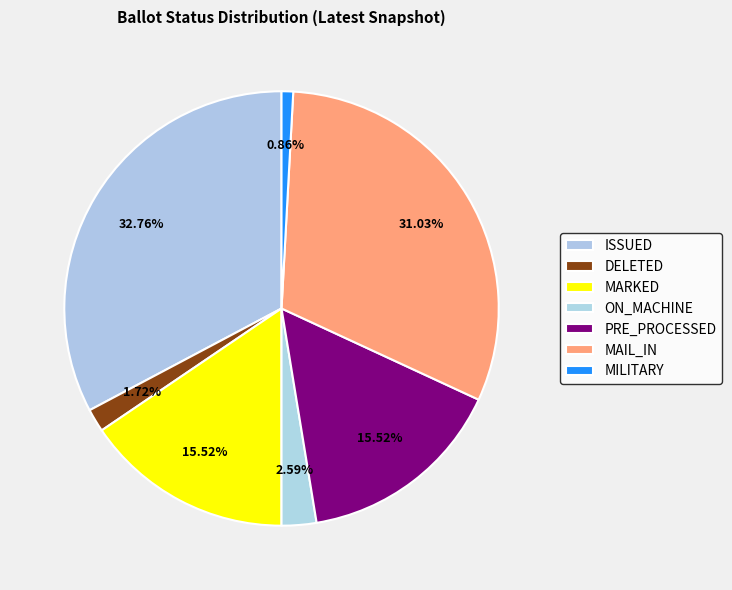

Which slice is the largest?

ISSUED